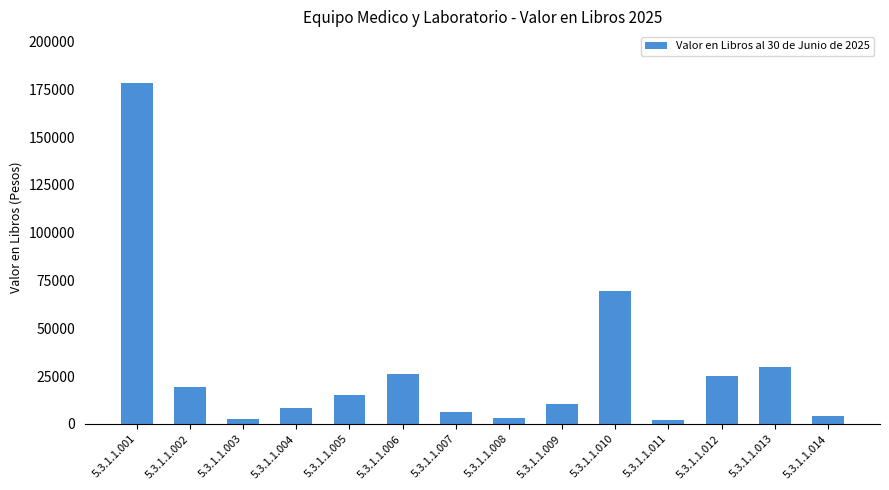

The value at 5.3.1.1.007 is 6500.0. True or false?

True